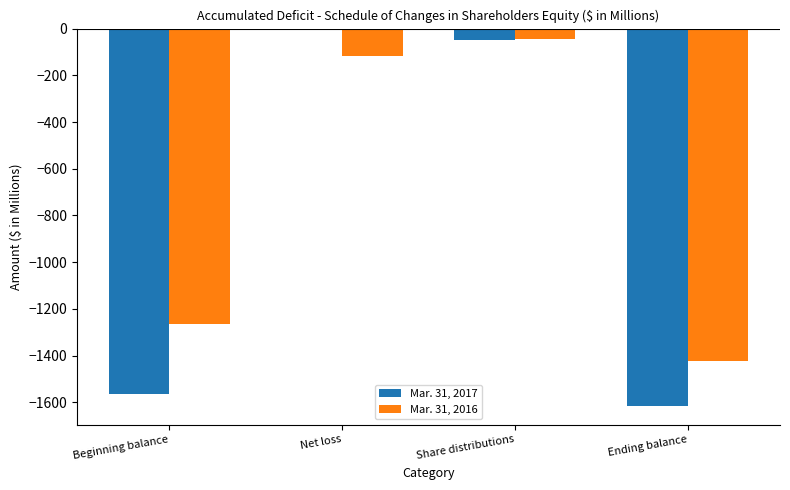

True or false: Mar. 31, 2016 has a value of -2090.0 at Ending balance.

False